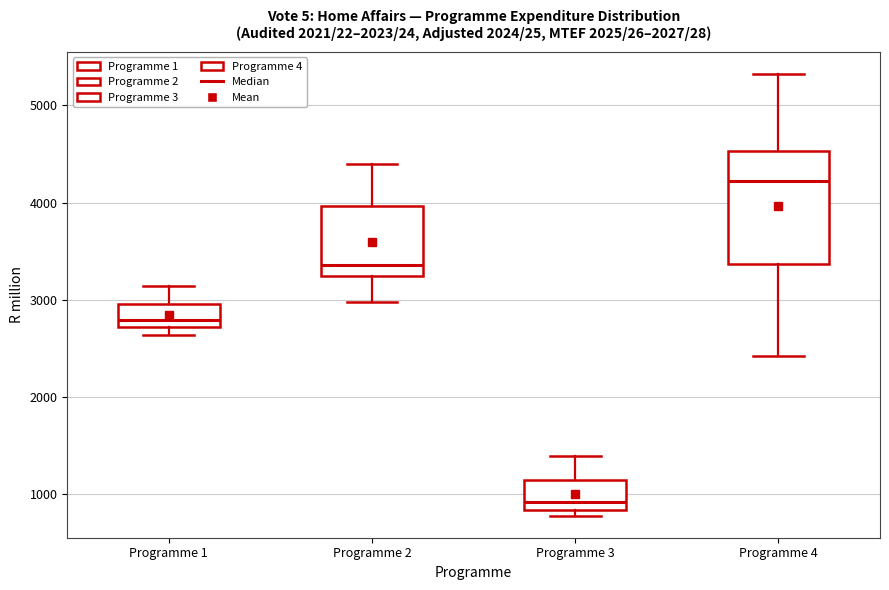

Which box has the lowest median line?

Programme 3